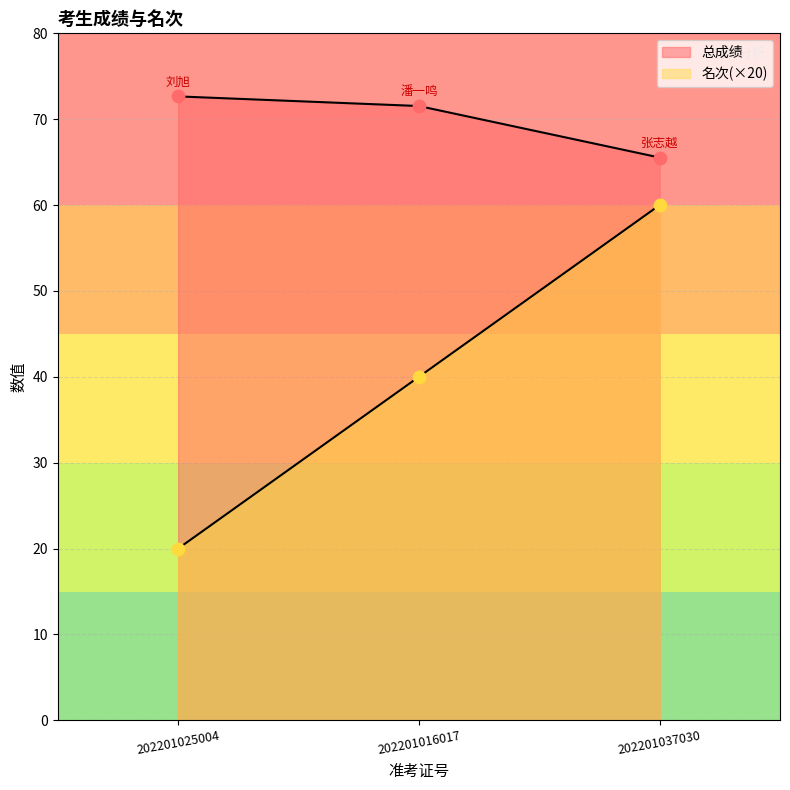

Which series has the widest spread of Y values?

名次